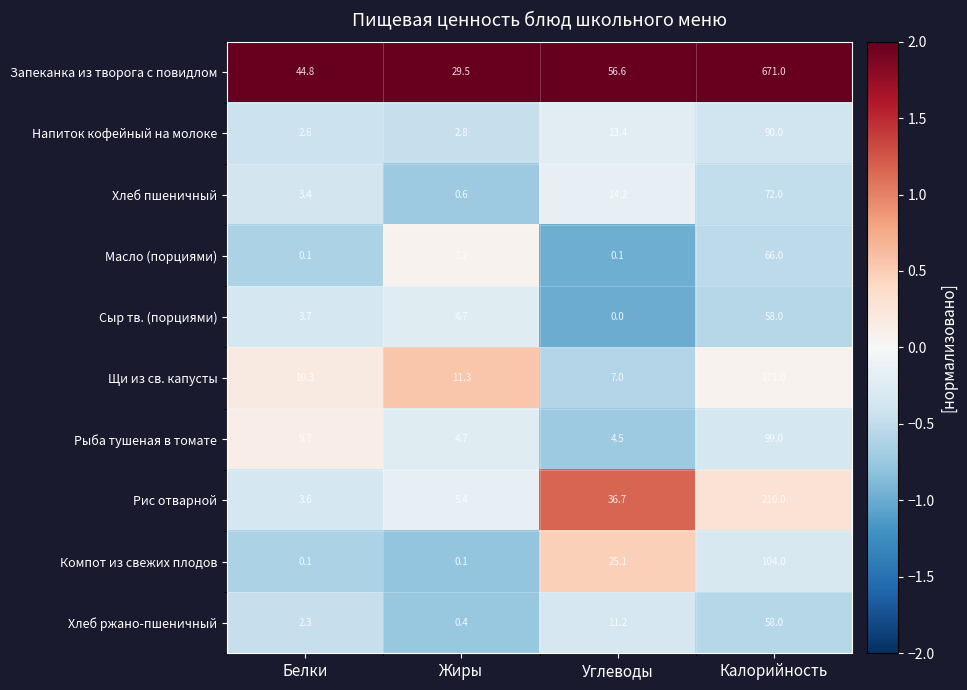

At which category is the sum across all series the highest?

Калорийность